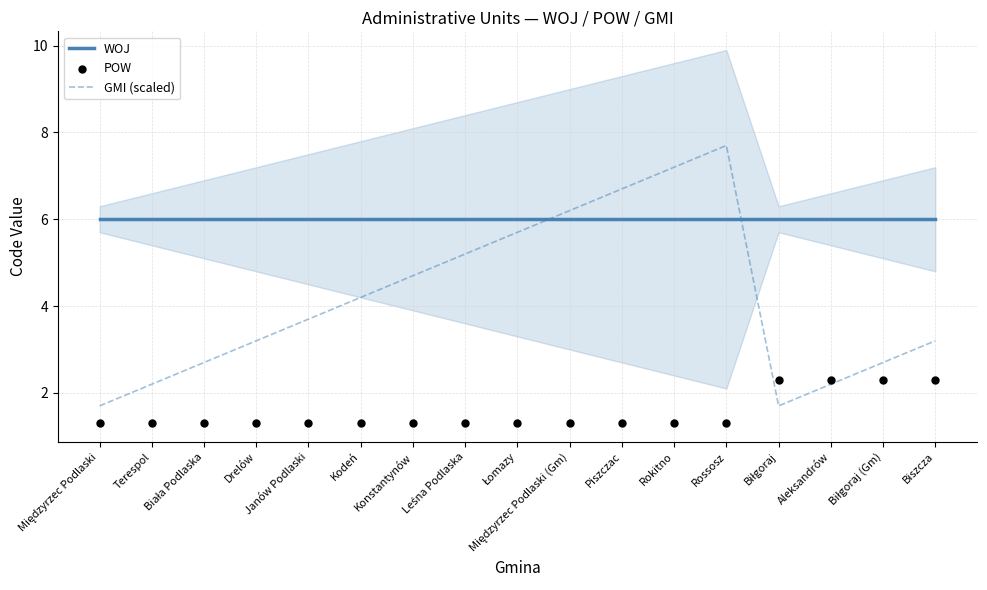

What are all the series names shown in the legend?

WOJ, GMI (scaled), POW